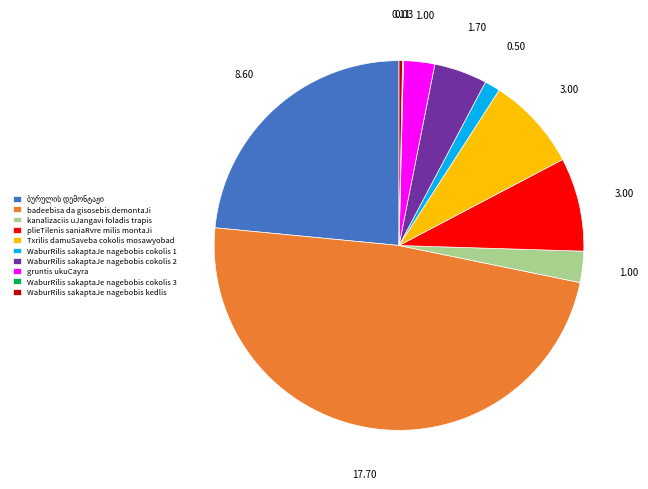

True or false: plieTilenis saniaRvre milis montaJi accounts for 1% of the total.

False